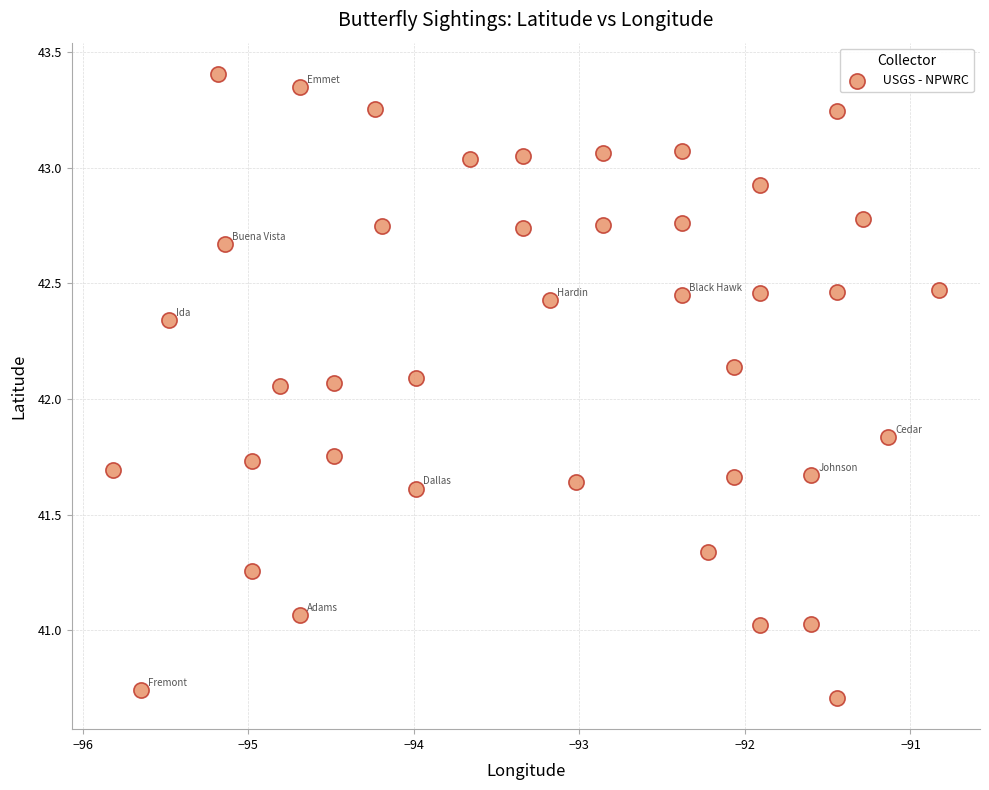

What is the range of Y values (max minus min)?

2.7